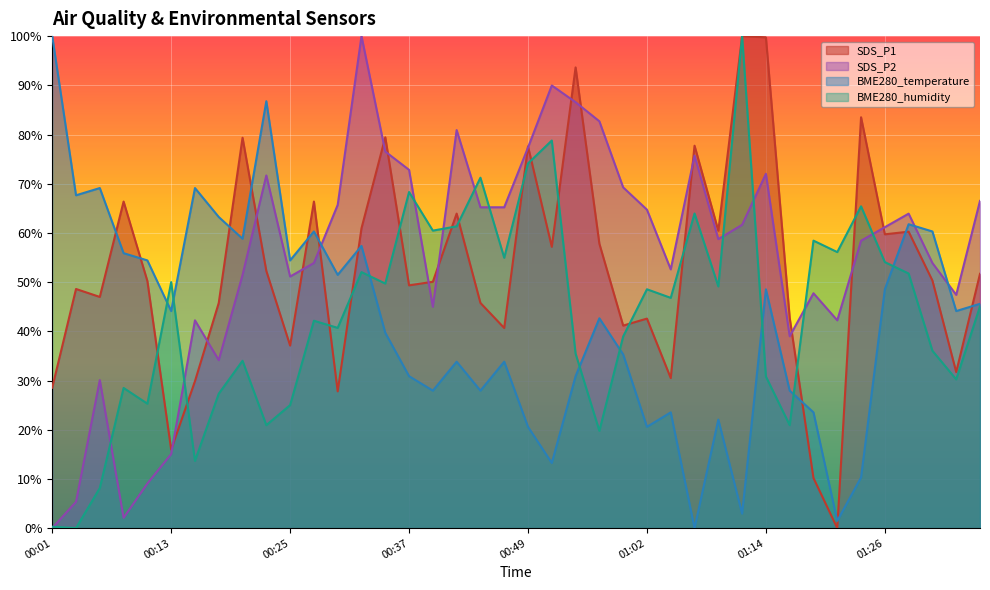

Reading left to right, list all the values displayed in this chart.

SDS_P1: 00:01=28.5	00:03=48.6	00:05=47.0	00:08=66.4	00:10=50.2	00:13=16.0	00:15=29.9	00:18=45.8	00:20=79.3	00:22=52.3	00:25=37.1	00:27=66.4	00:30=27.8	00:32=60.9	00:35=79.4	00:37=49.3	00:40=50.1	00:42=63.9	00:44=45.8	00:47=40.7	00:49=77.6	00:52=57.2	00:54=93.6	00:57=57.8	00:59=41.2	01:02=42.6	01:04=30.5	01:06=77.7	01:09=60.5	01:11=100.0	01:14=99.8	01:16=42.7	01:19=10.2	01:21=0.0	01:24=83.5	01:26=59.7	01:29=60.3	01:31=50.3	01:33=31.7	01:36=51.7
SDS_P2: 00:01=0.0	00:03=5.3	00:05=30.1	00:08=2.1	00:10=9.1	00:13=15.0	00:15=42.2	00:18=34.1	00:20=51.5	00:22=71.7	00:25=51.1	00:27=53.9	00:30=65.7	00:32=100.0	00:35=76.5	00:37=72.8	00:40=45.0	00:42=80.9	00:44=65.2	00:47=65.2	00:49=77.3	00:52=90.0	00:54=86.6	00:57=82.7	00:59=69.3	01:02=64.7	01:04=52.6	01:06=75.7	01:09=58.7	01:11=61.7	01:14=72.0	01:16=39.0	01:19=47.7	01:21=42.2	01:24=58.4	01:26=61.2	01:29=63.9	01:31=53.9	01:33=47.4	01:36=66.5
BME280_temperature: 00:01=100.0	00:03=67.6	00:05=69.1	00:08=55.9	00:10=54.4	00:13=44.1	00:15=69.1	00:18=63.2	00:20=58.8	00:22=86.8	00:25=54.4	00:27=60.3	00:30=51.5	00:32=57.4	00:35=39.7	00:37=30.9	00:40=27.9	00:42=33.8	00:44=27.9	00:47=33.8	00:49=20.6	00:52=13.2	00:54=30.9	00:57=42.6	00:59=35.3	01:02=20.6	01:04=23.5	01:06=0.0	01:09=22.1	01:11=2.9	01:14=48.5	01:16=27.9	01:19=23.5	01:21=1.5	01:24=10.3	01:26=48.5	01:29=61.8	01:31=60.3	01:33=44.1	01:36=45.6
BME280_humidity: 00:01=0.3	00:03=0.0	00:05=8.1	00:08=28.5	00:10=25.3	00:13=50.0	00:15=13.7	00:18=27.3	00:20=34.0	00:22=20.9	00:25=25.0	00:27=42.2	00:30=40.7	00:32=52.0	00:35=49.7	00:37=68.3	00:40=60.5	00:42=61.3	00:44=71.2	00:47=54.9	00:49=74.1	00:52=78.8	00:54=35.5	00:57=19.8	00:59=39.0	01:02=48.5	01:04=46.8	01:06=64.0	01:09=49.1	01:11=100.0	01:14=30.8	01:16=20.9	01:19=58.4	01:21=56.1	01:24=65.4	01:26=54.1	01:29=51.7	01:31=36.0	01:33=30.2	01:36=45.1